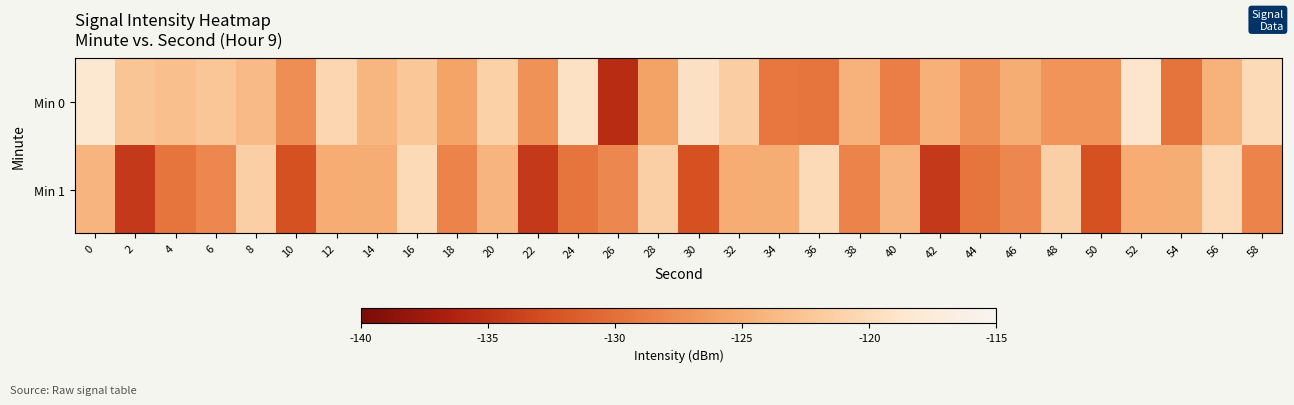

Between 58 and 18, which is larger?

58